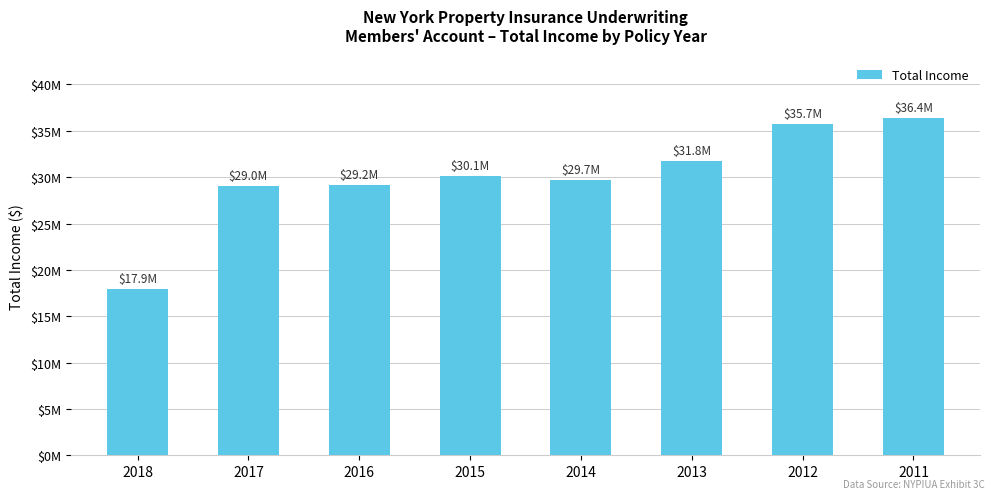

Does the chart contain any negative values?

No